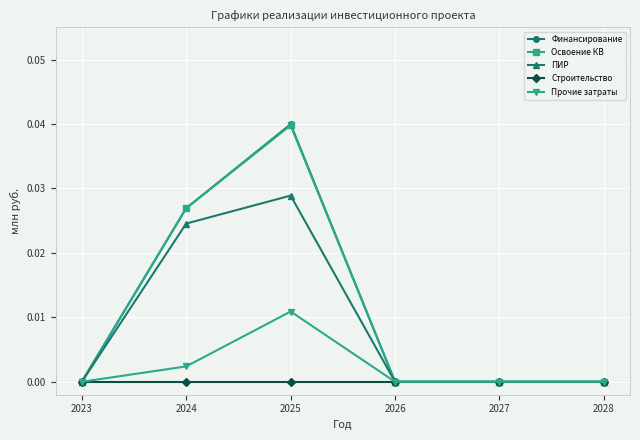

What are all the series names shown in the legend?

Финансирование, Освоение КВ, ПИР, Строительство, Прочие затраты